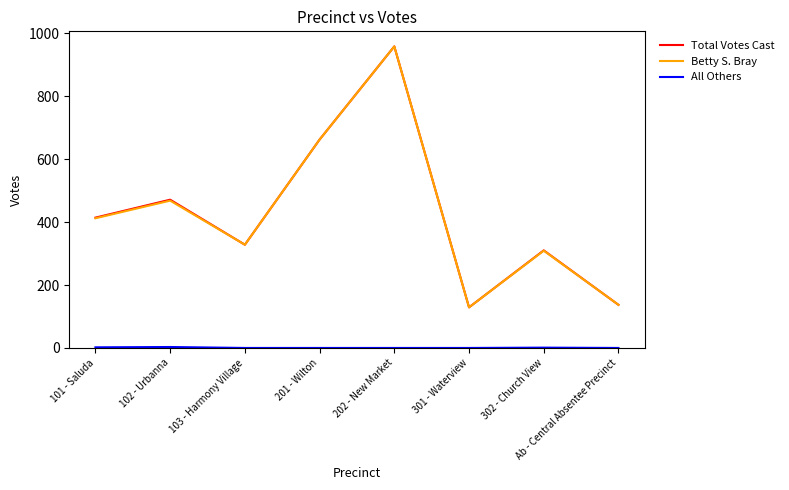

What is the greatest value displayed?

958